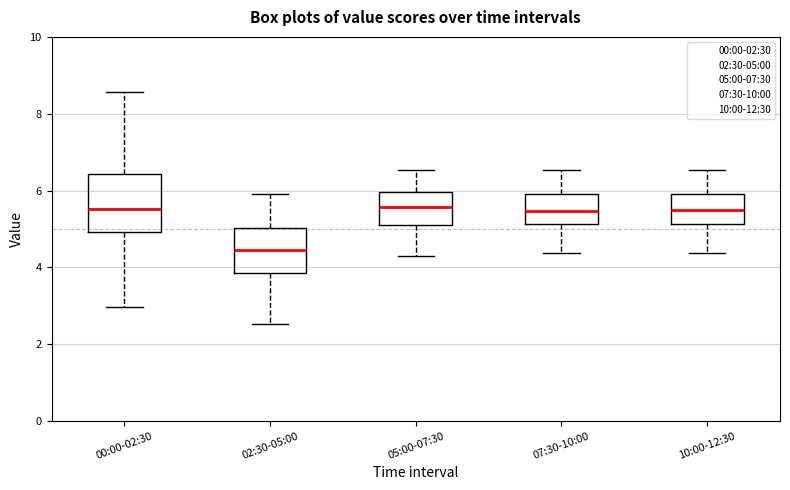

Reading left to right, read every box against the y-axis: the position of its median line, the range the box covers, and the ends of its whiskers. The values are not printed on the chart, so give them approximately, as read against the axis.

00:00-02:30: median 5.6, box 5.0 to 6.4, whiskers 3.0 to 8.6
02:30-05:00: median 4.4, box 3.8 to 5.0, whiskers 2.6 to 6.0
05:00-07:30: median 5.6, box 5.2 to 6.0, whiskers 4.4 to 6.6
07:30-10:00: median 5.4, box 5.2 to 6.0, whiskers 4.4 to 6.6
10:00-12:30: median 5.6, box 5.2 to 6.0, whiskers 4.4 to 6.6